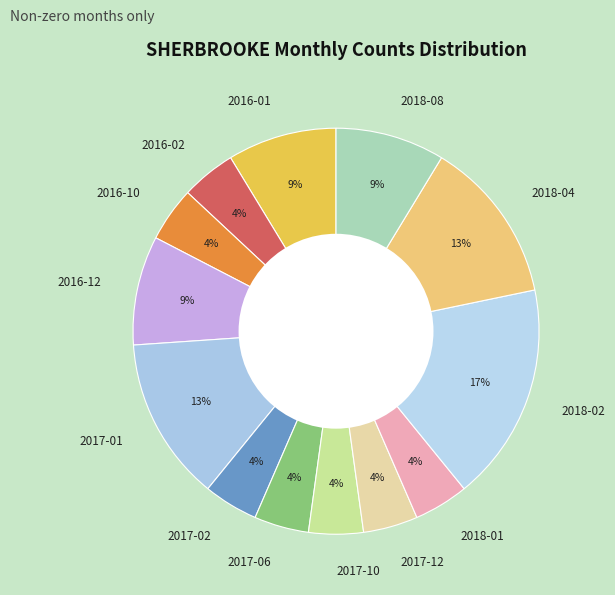

Does any single category account for the majority?

No